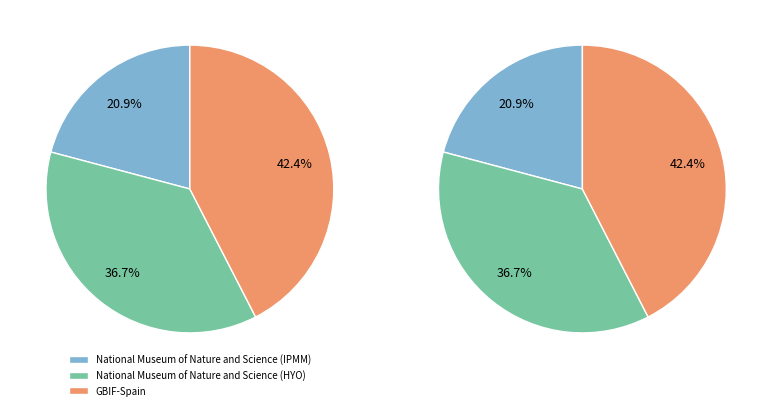

Approximately how many times larger is the value at National Museum of Nature and Science (IPMM) compared to National Museum of Nature and Science (HYO)?

0.6